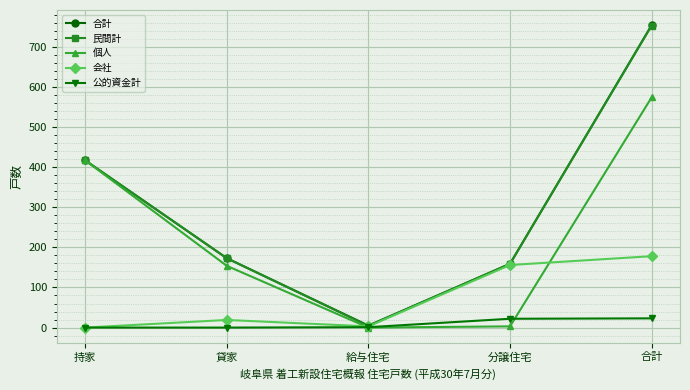

What is the difference between the second highest and second lowest values in the 民間計 series?

258